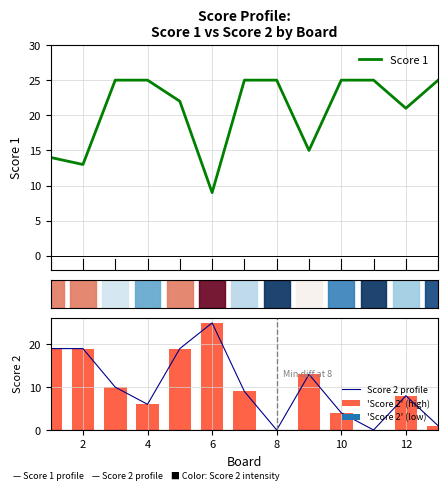

What is the highest value of the Score 2 profile series?

25